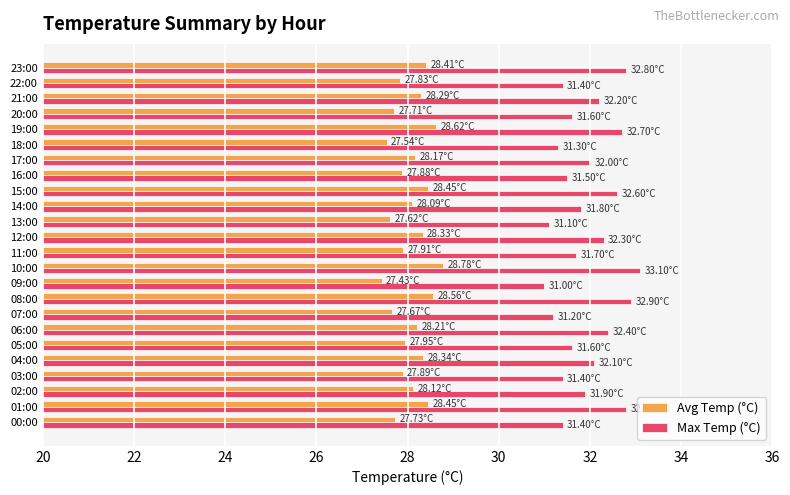

What is the difference between the second highest and minimum values in the Avg Temp (°C) series?

1.2